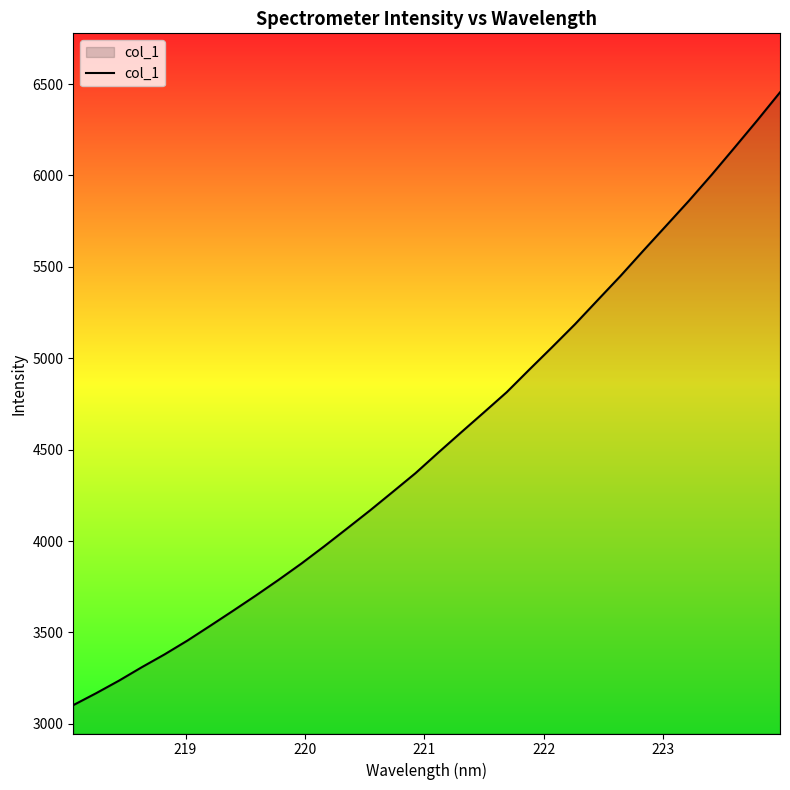

What is the smallest value displayed?

3102.6